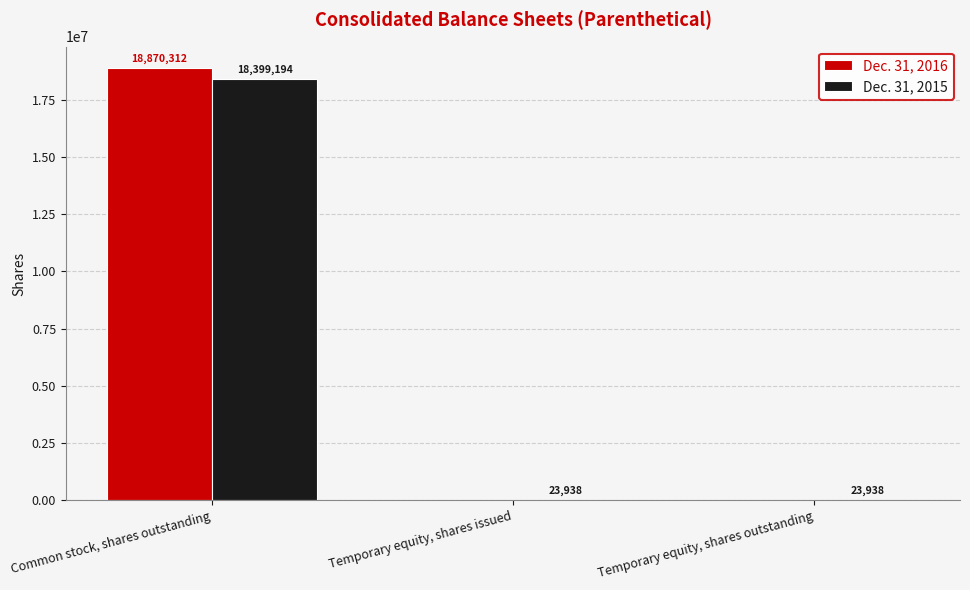

What is the sum of all Dec. 31, 2016 values?

18870312.0